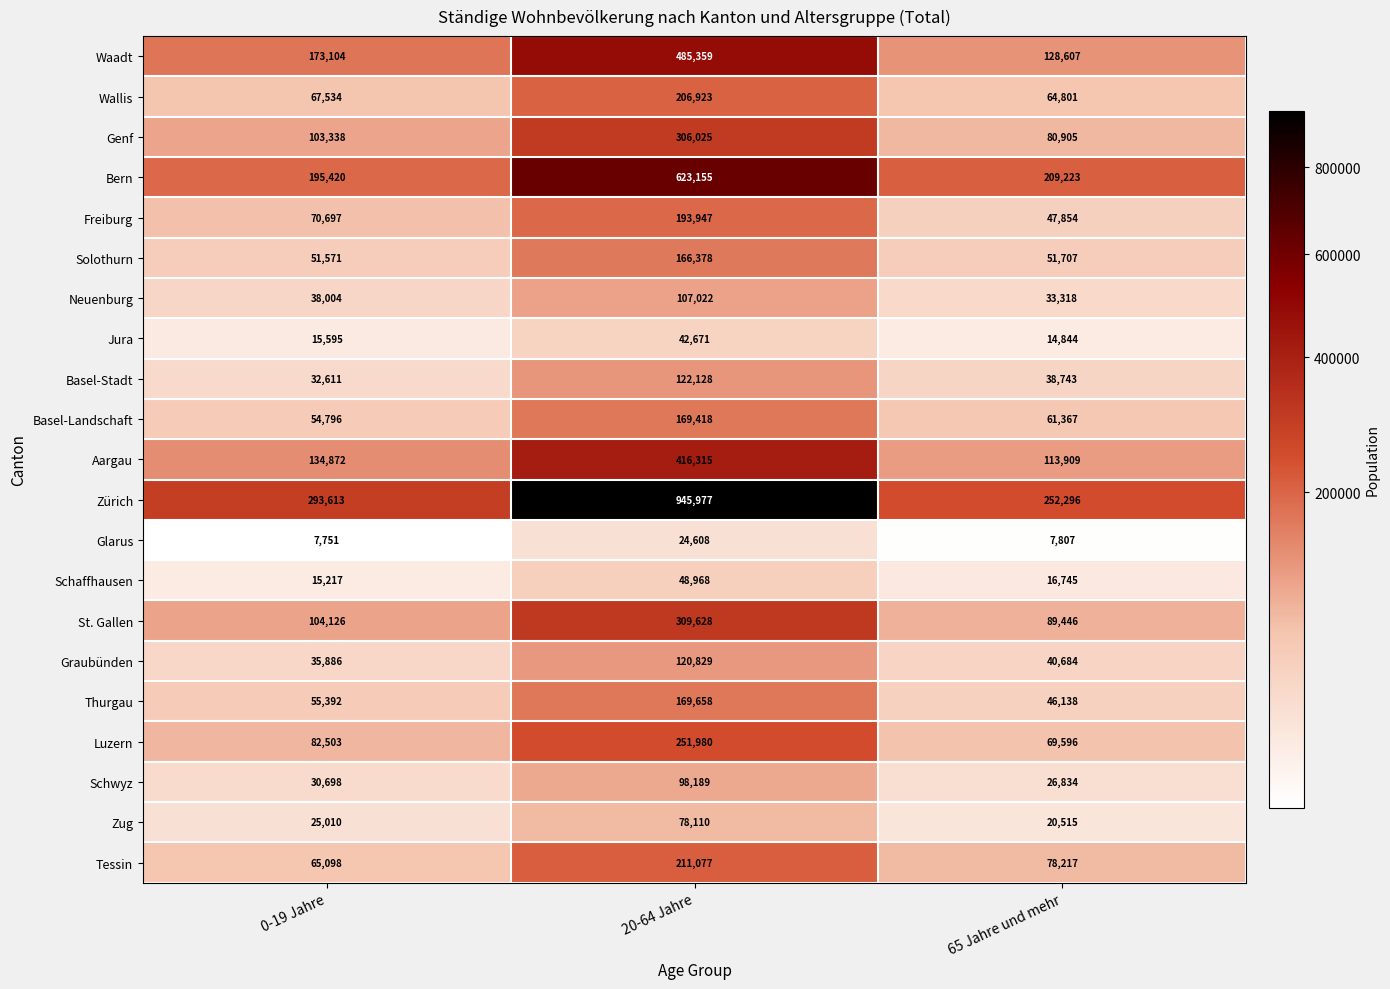

What is the spread (max minus min) of values at 20-64 Jahre?

921369